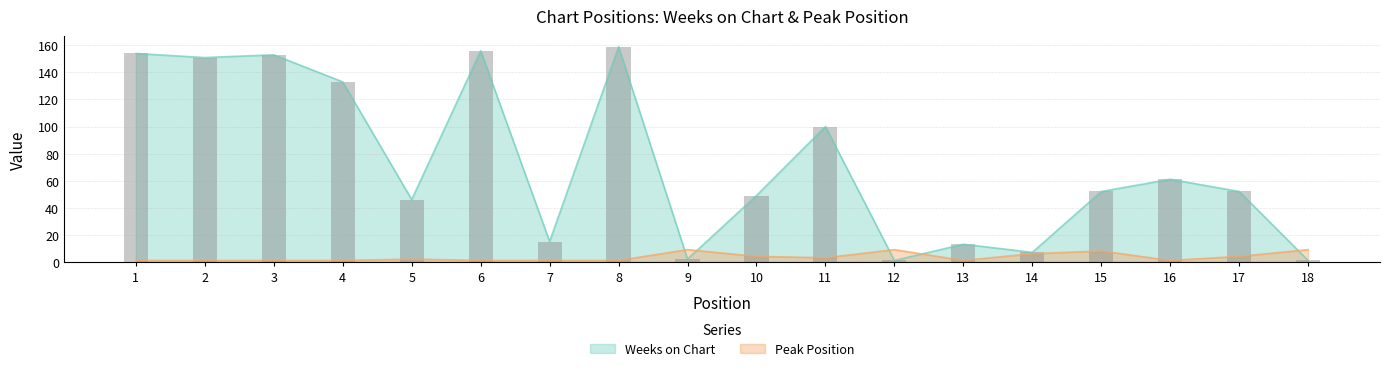

At which label is Weeks on Chart closest to 80?

16